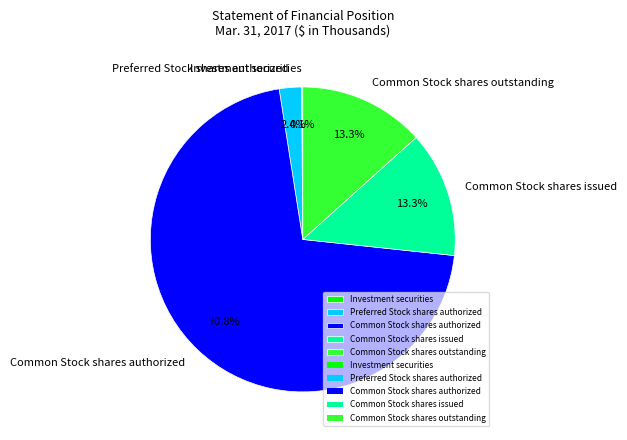

Approximately how many times larger is the value at Common Stock shares outstanding compared to Common Stock shares issued?

1.0